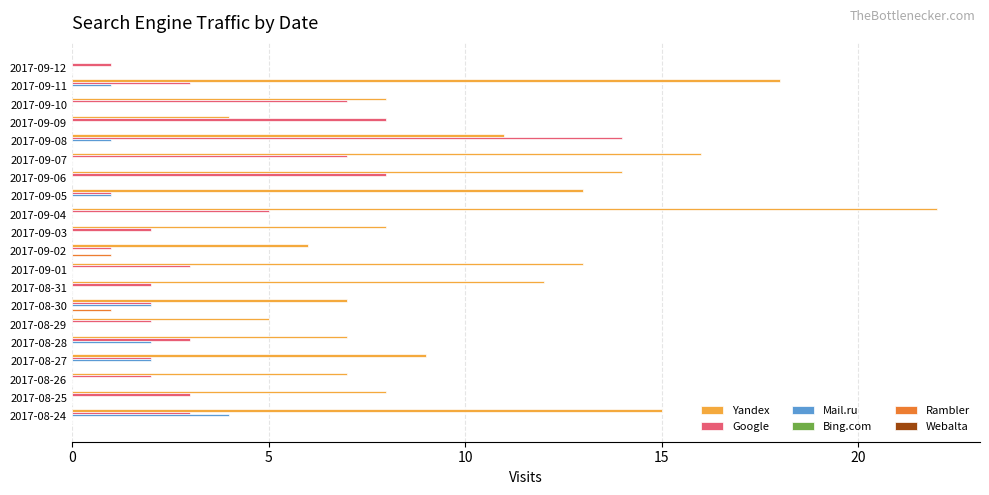

Which series has the widest spread of values?

Yandex